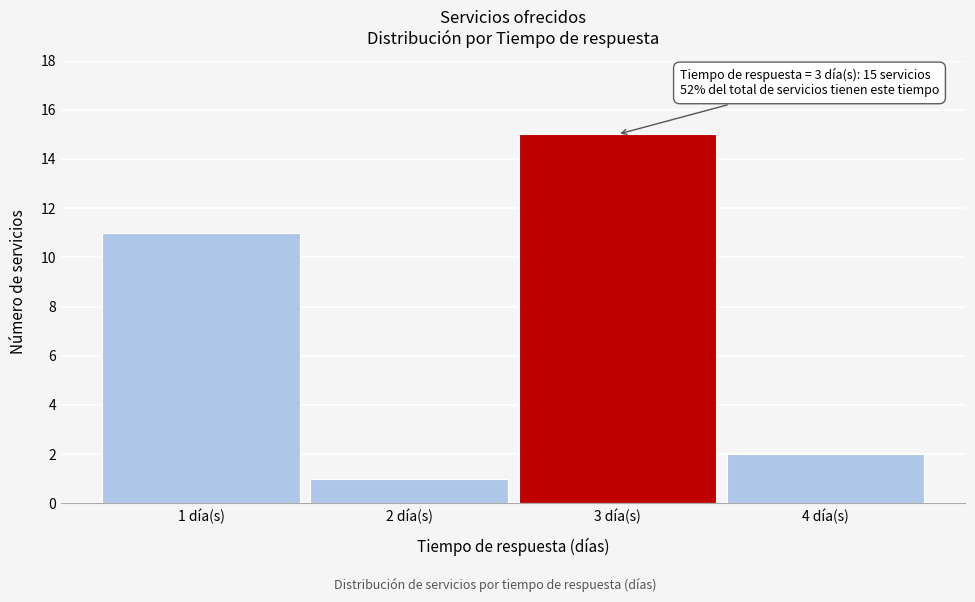

Over which range of the x-axis is the bar tallest?

2.5 to 3.5